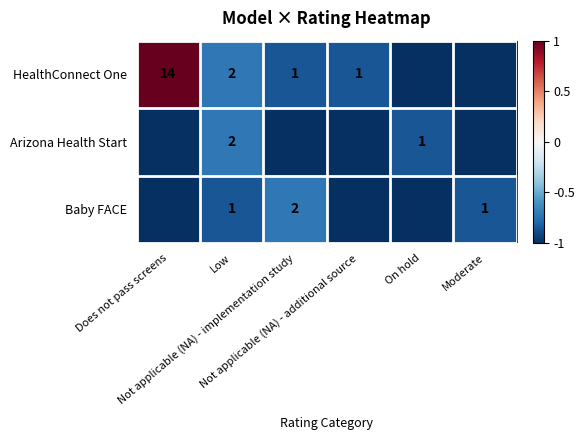

Which series has the widest spread of values?

HealthConnect One